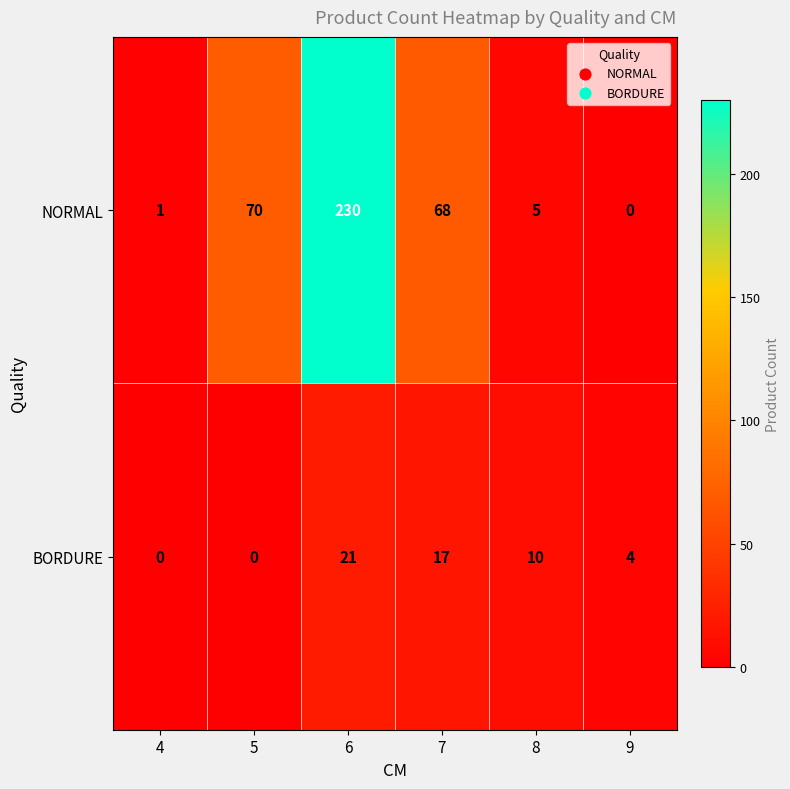

Count the number of categories in the chart.

6